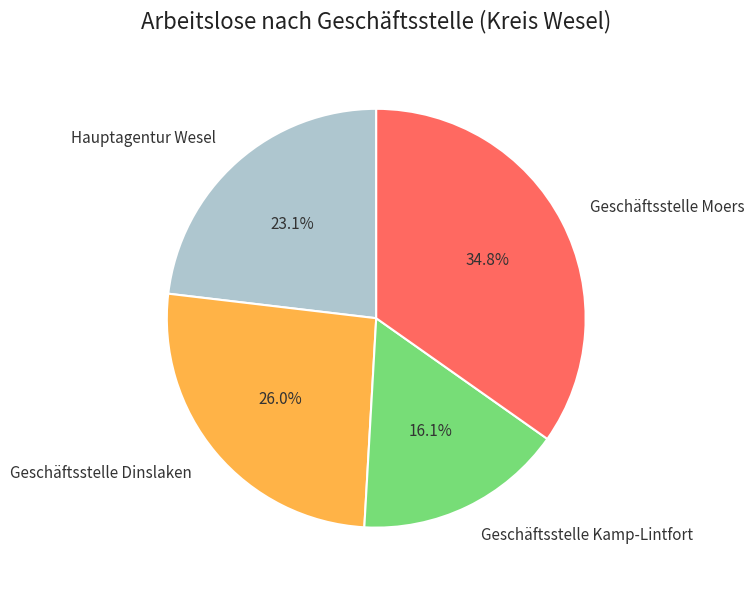

To the nearest percent, what is the difference between the largest and smallest slice percentages?

19%